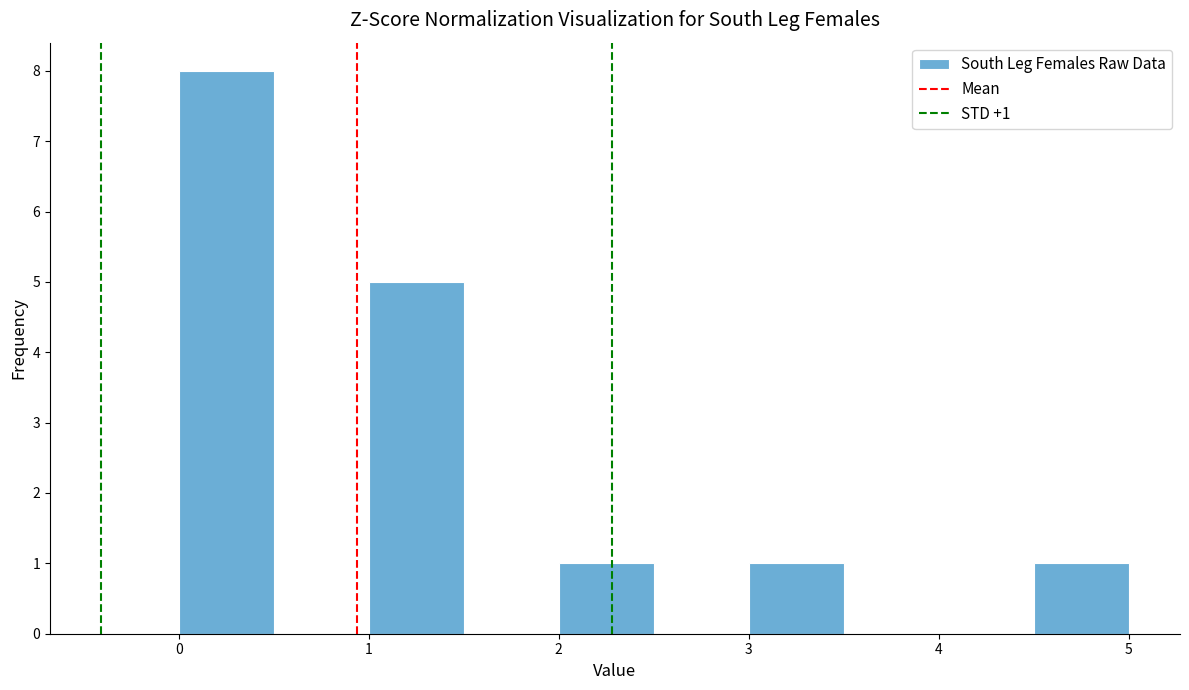

Which range on the x-axis has the tallest bar?

0.0 to 0.5